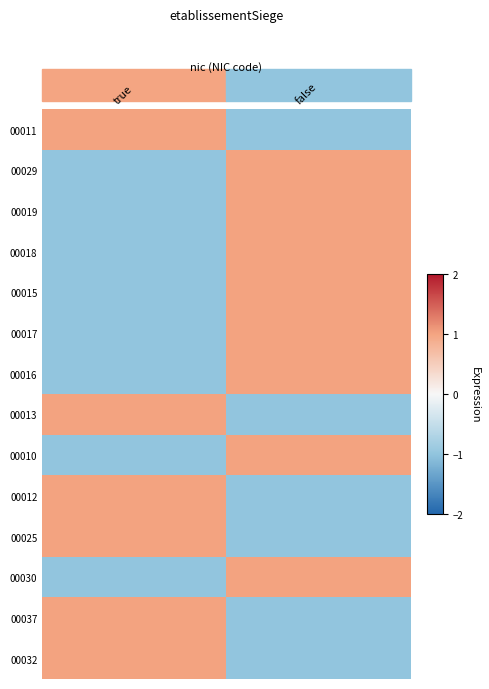

What is the difference between the highest and lowest values at false?

2